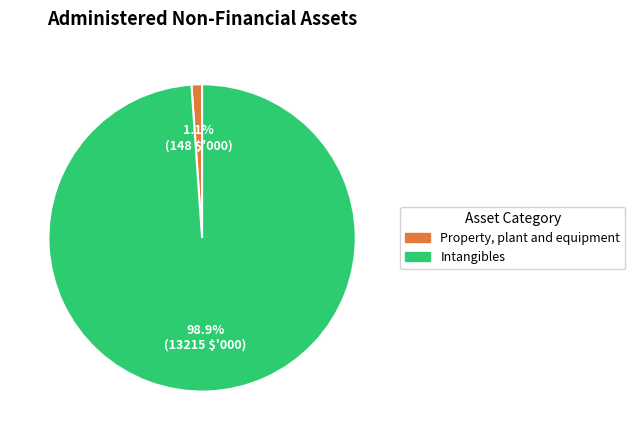

To the nearest percent, what is the difference between the Intangibles and Property, plant and equipment slice percentages?

98%